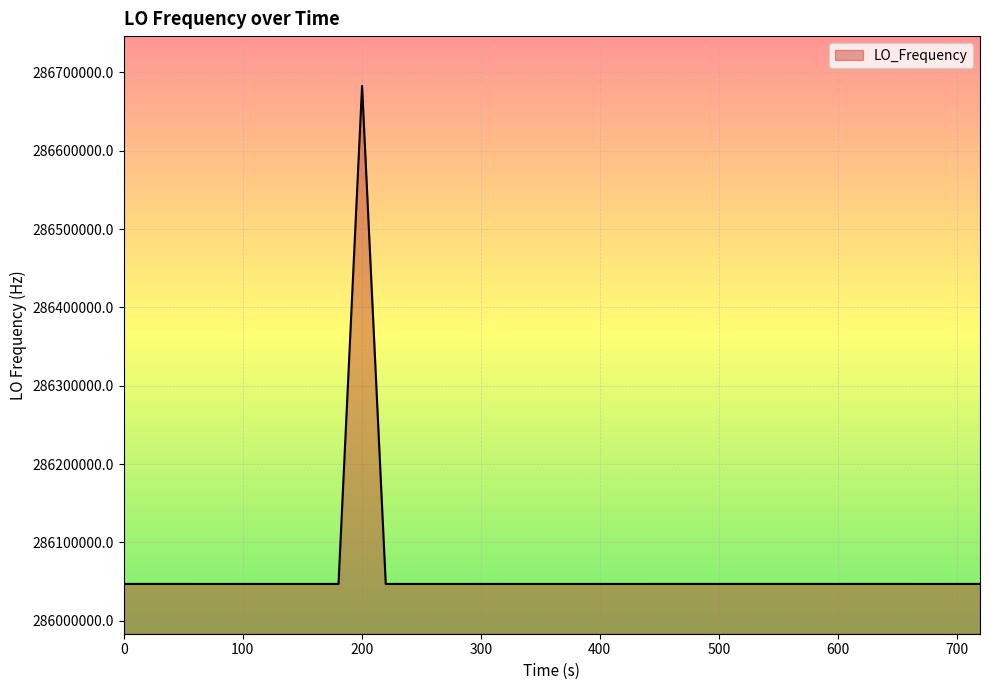

What is the difference between the maximum and minimum values?

635708.1